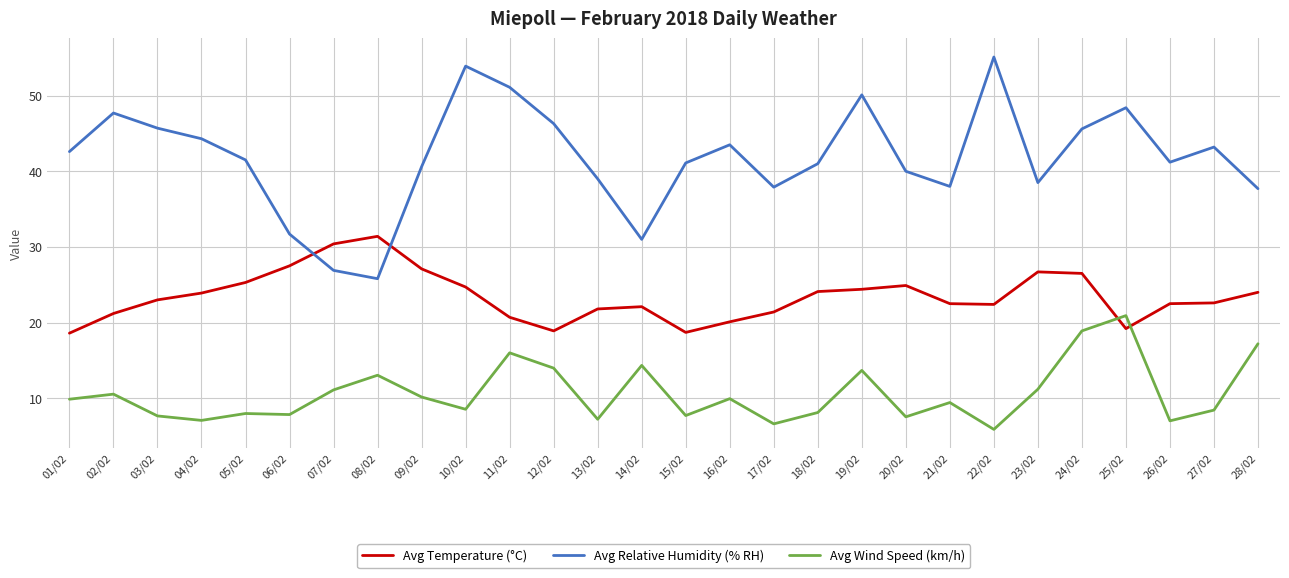

What is the sum of the Avg Wind Speed (km/h) values at 05/02 and 13/02?

15.2